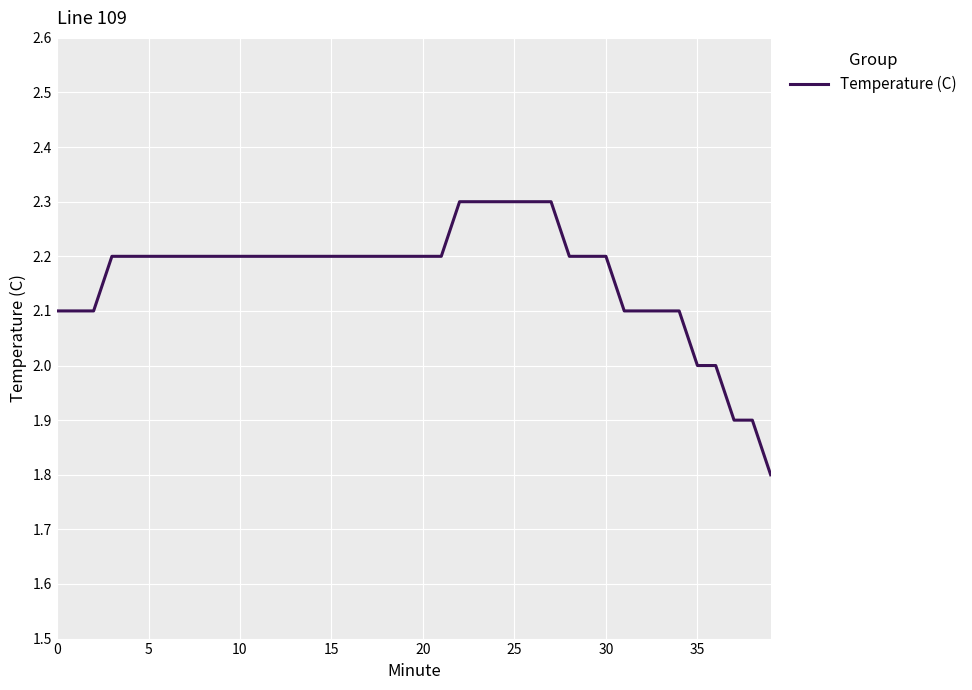

What is the greatest value displayed?

2.3